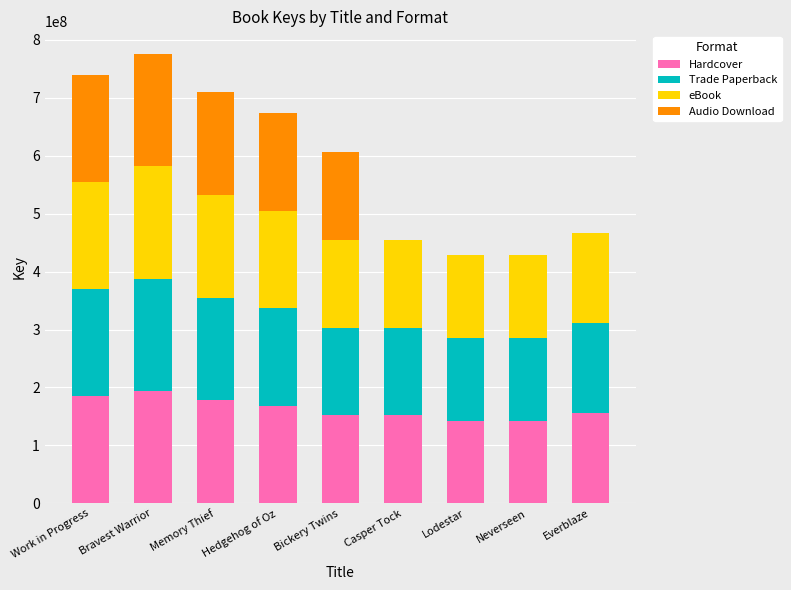

What is the maximum value for Hardcover?

193970016